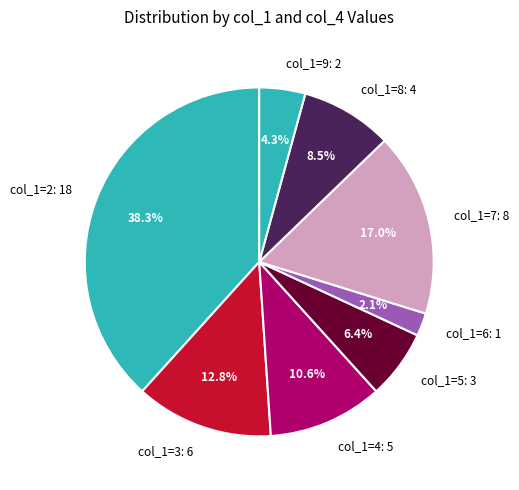

Combined, what portion of the pie is col_1=8: 4 and col_1=5: 3?

14.9%